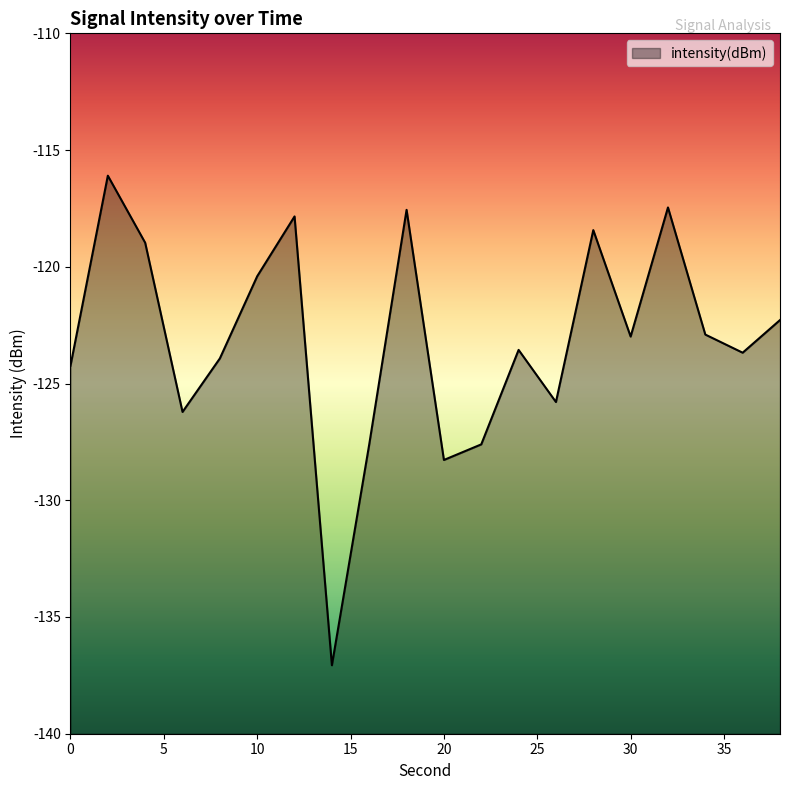

Which label corresponds to the smallest value in the chart?

14